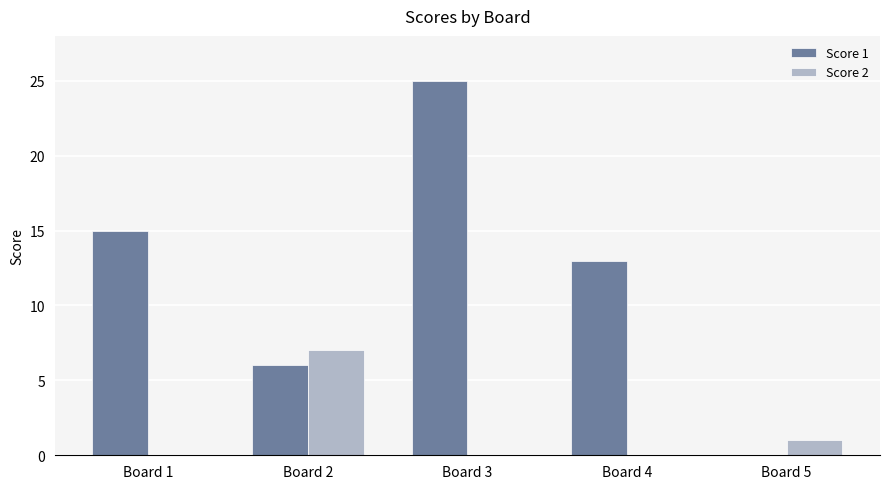

Reading right to left, what are all the values shown in this chart?

Score 1: Board 5=0	Board 4=13	Board 3=25	Board 2=6	Board 1=15
Score 2: Board 5=1	Board 4=0	Board 3=0	Board 2=7	Board 1=0